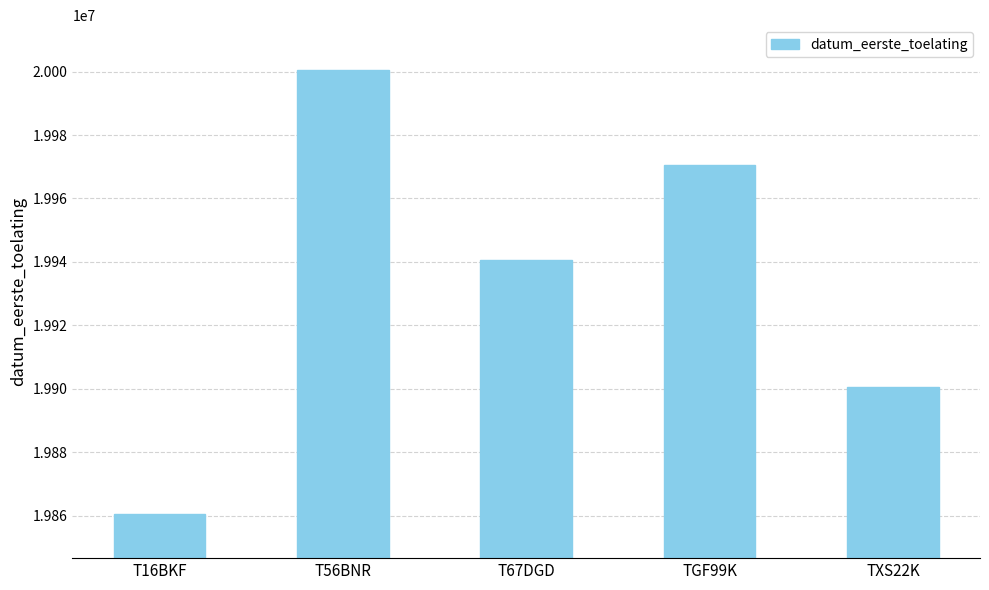

Rank the categories by value from lowest to highest.

T16BKF, TXS22K, T67DGD, TGF99K, T56BNR